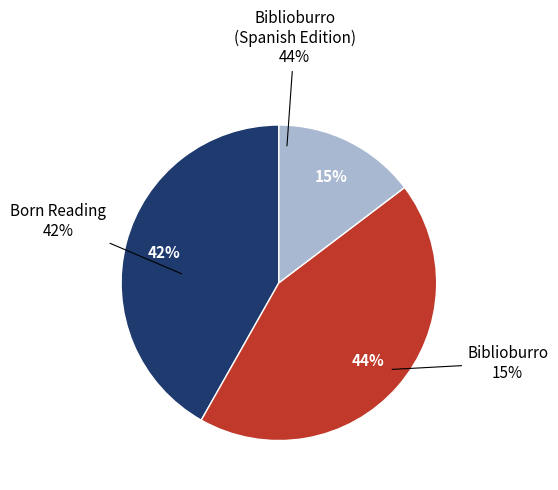

What is the largest slice in the pie chart?

Biblioburro (Spanish Edition)